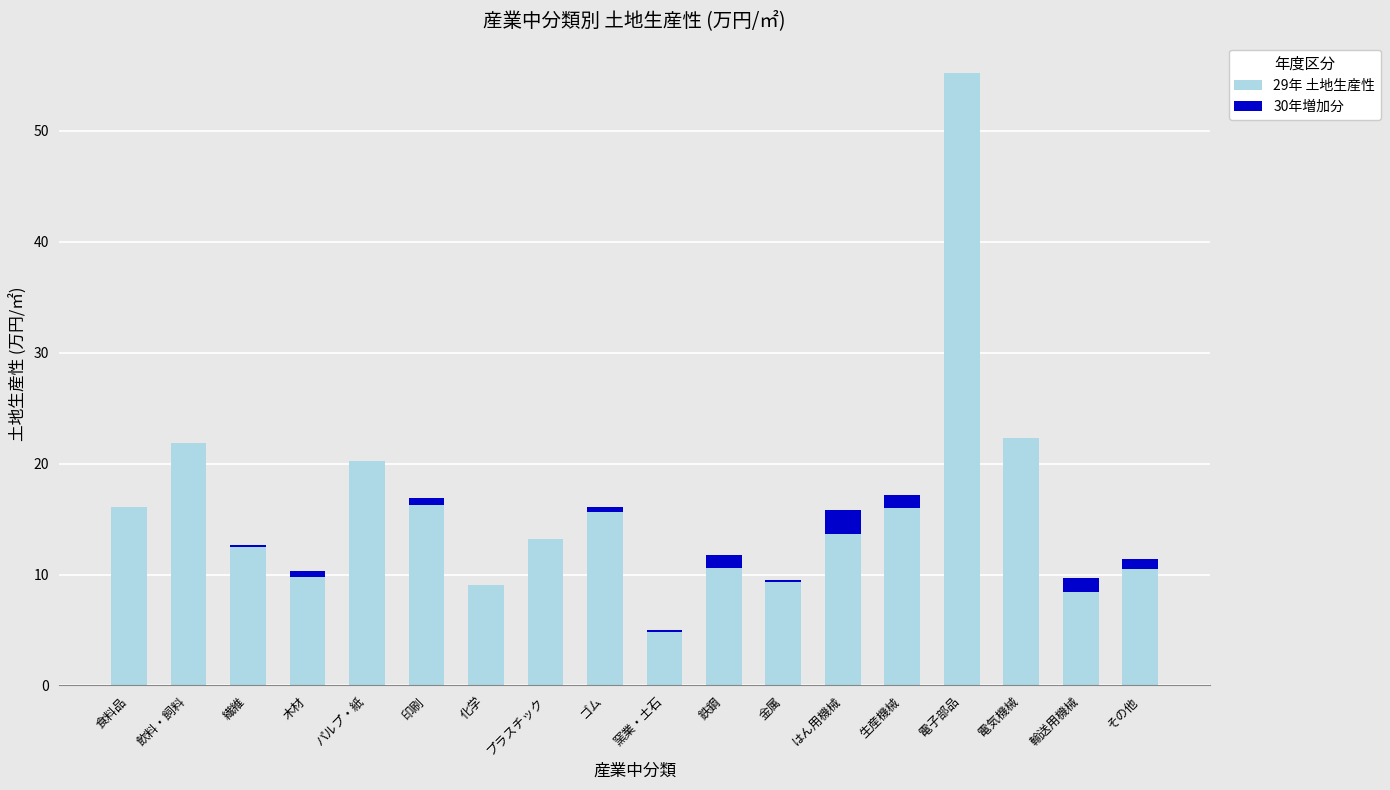

At how many categories does at least one series exceed 34?

1